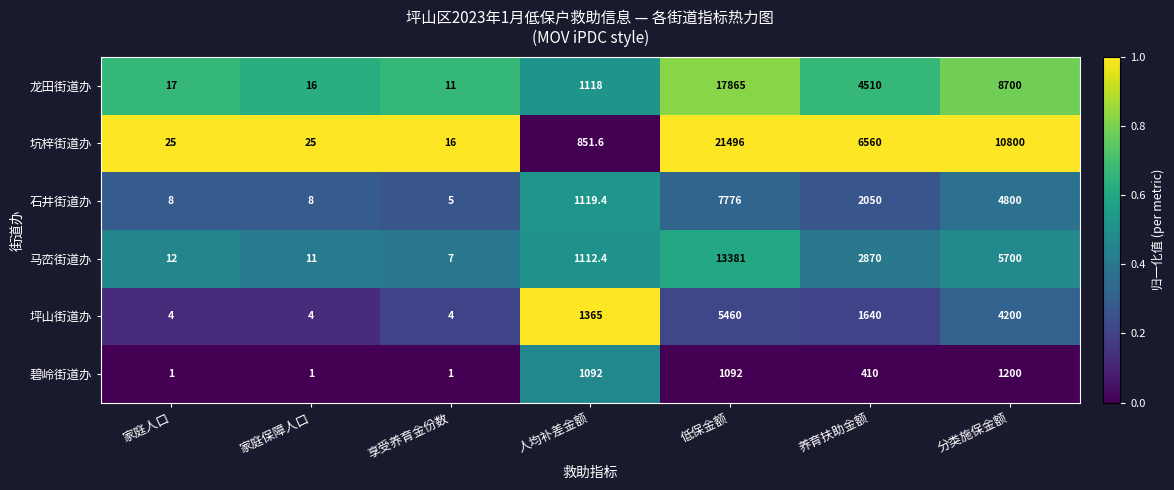

The 坪山街道办 series shows 947.2 at 养育扶助金额. True or false?

False